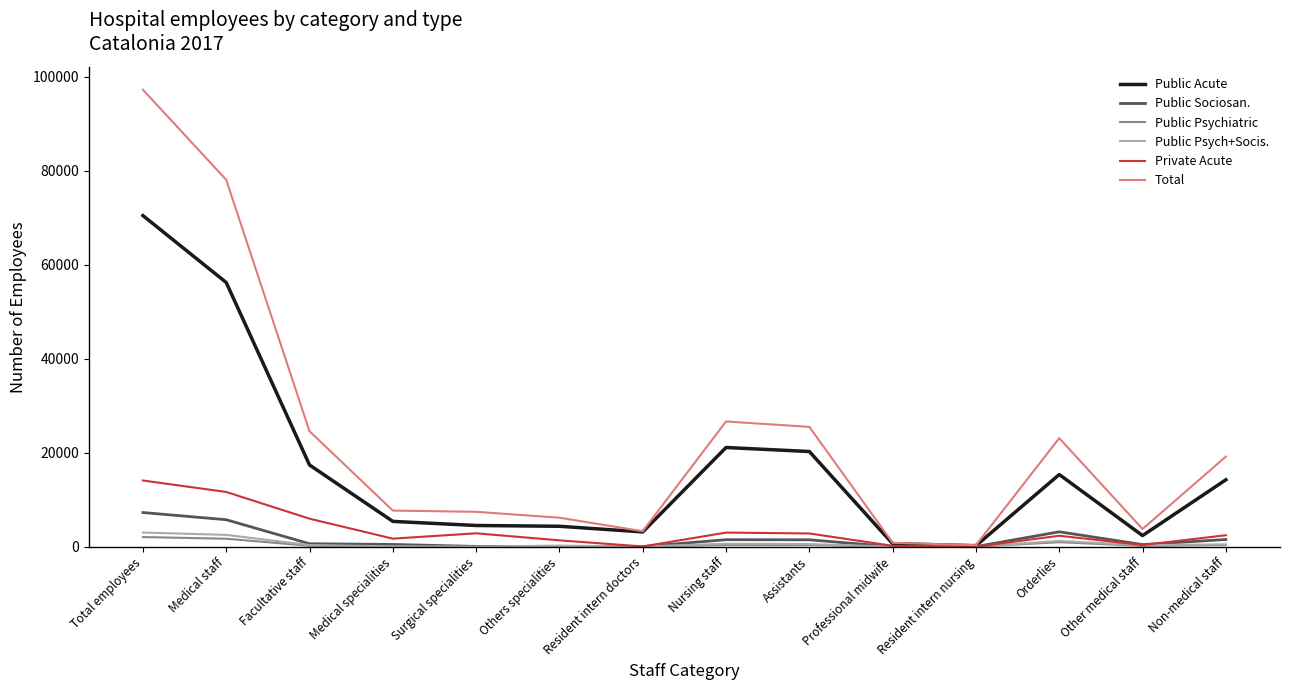

Which series has the largest range (max minus min)?

Total